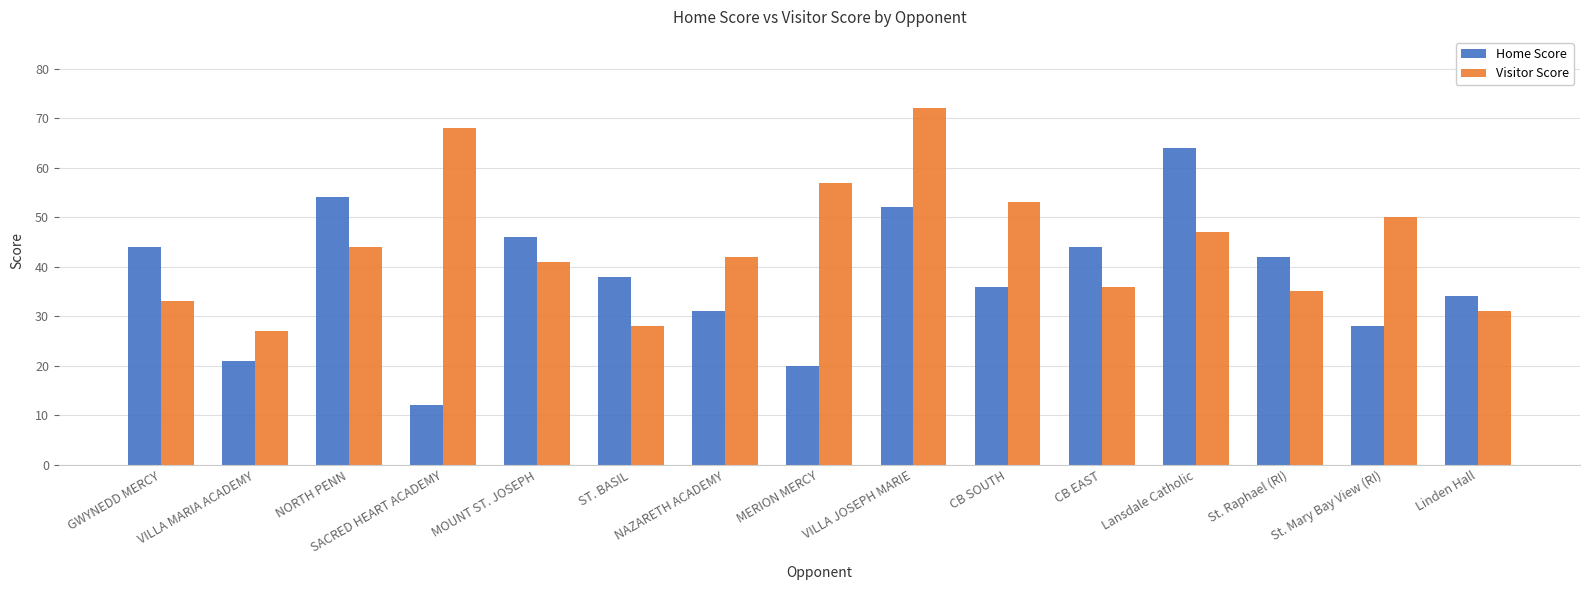

What is the difference between the Visitor Score values at MERION MERCY and St. Raphael (RI)?

22